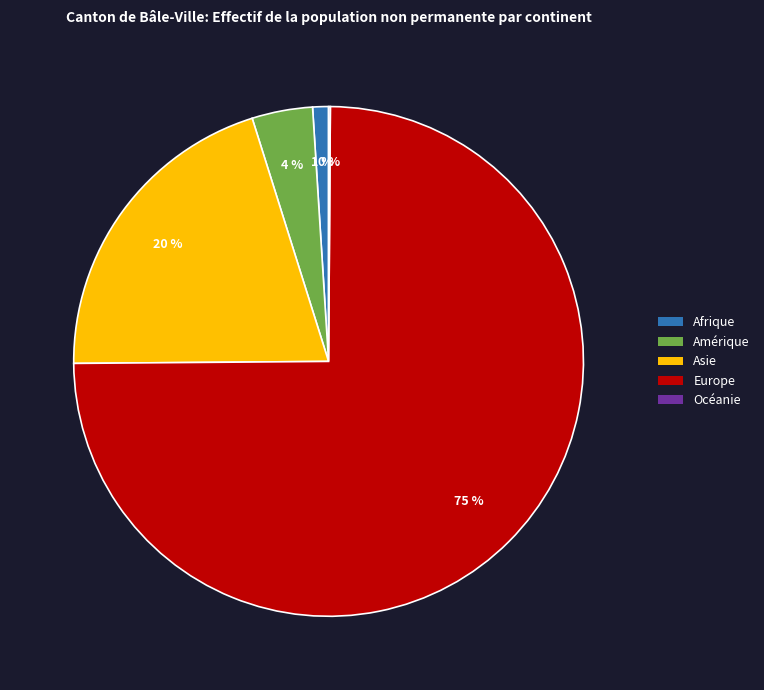

To the nearest percent, what portion does Europe represent?

75%